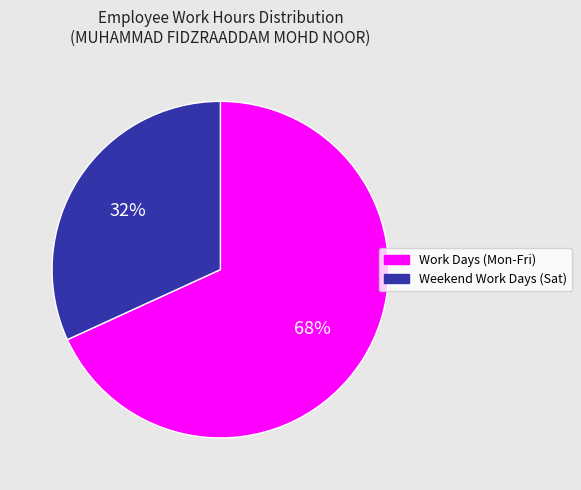

Is there any slice that represents more than half of the pie?

Yes